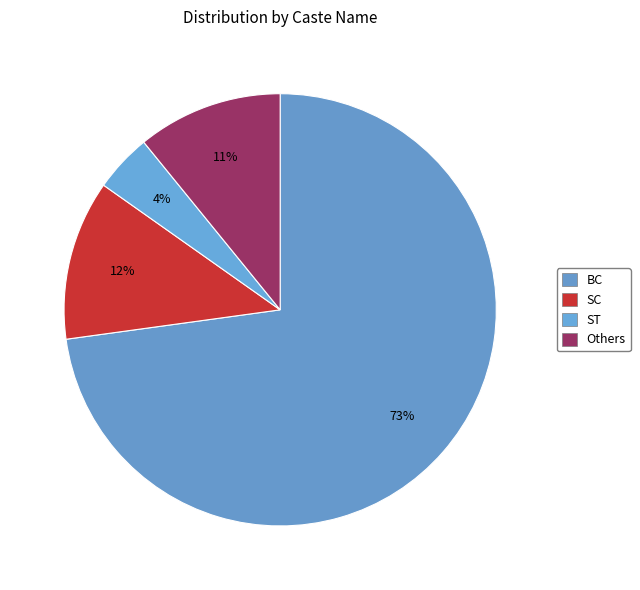

To the nearest percent, what portion does SC represent?

12%